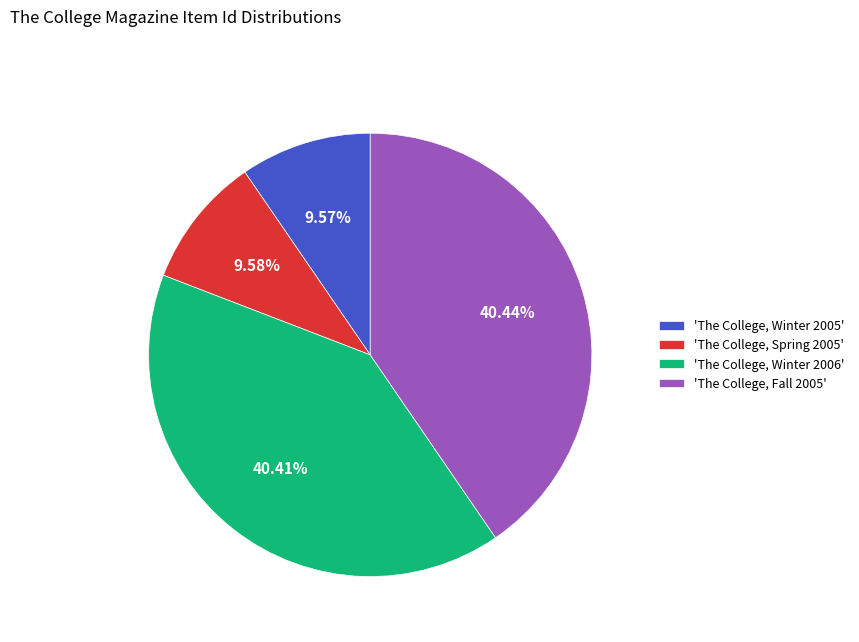

Does any single category account for the majority?

No